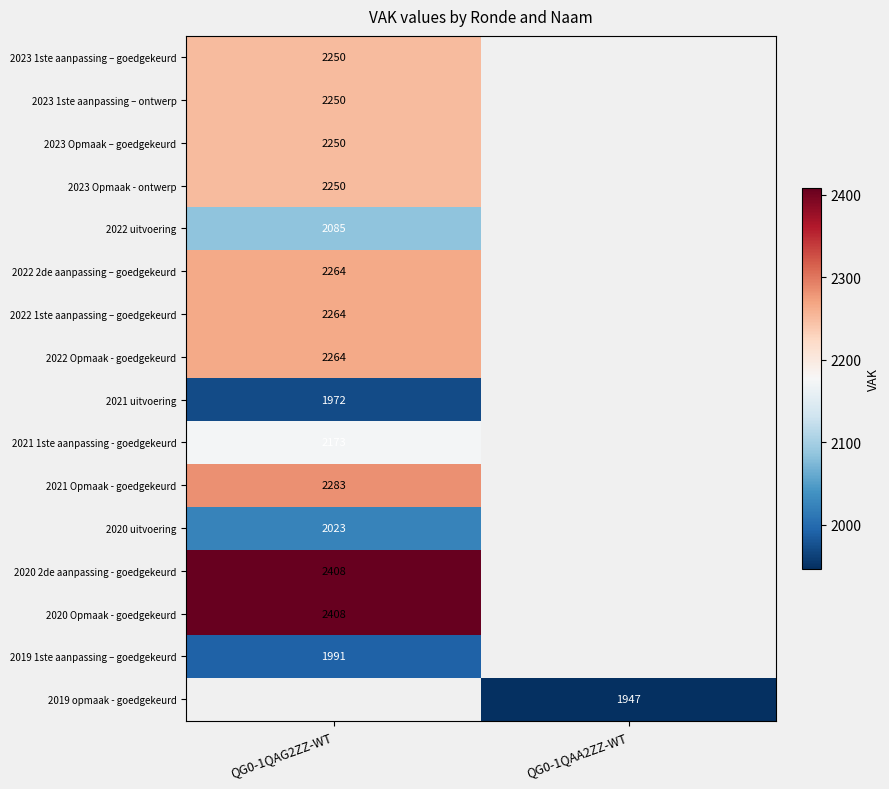

The 2020 Opmaak - goedgekeurd series shows 779 at QG0-1QAG2ZZ-WT. True or false?

False